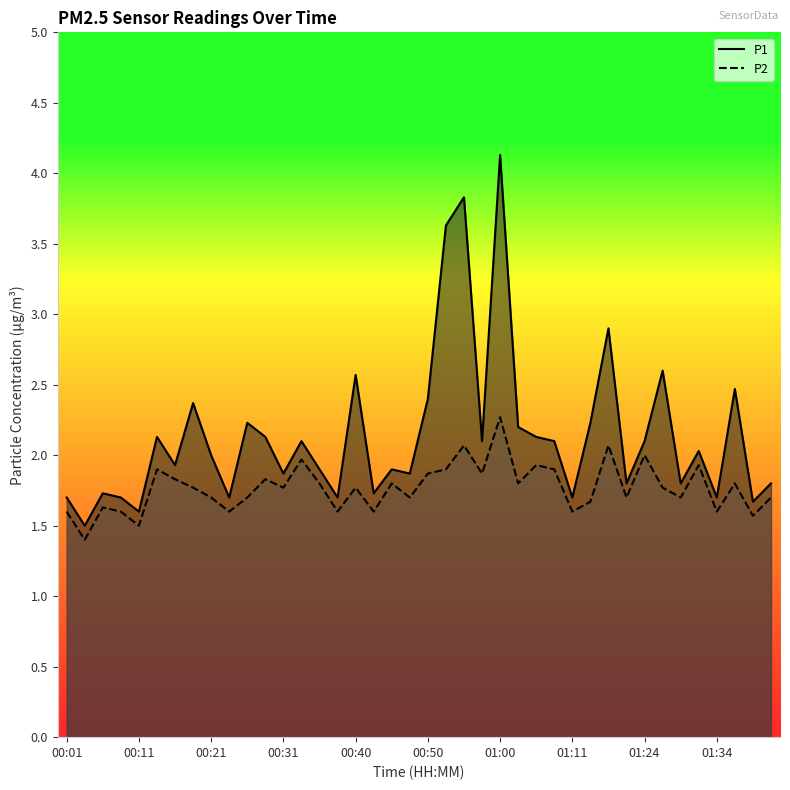

True or false: P2 and P1 cross at least once.

False